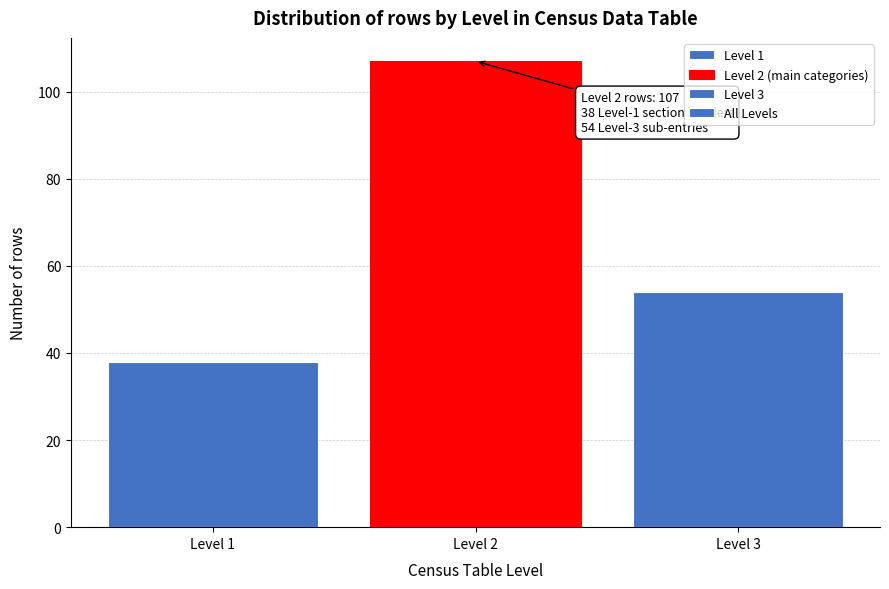

Reading left to right, extract all data points from this chart.

38	107	54